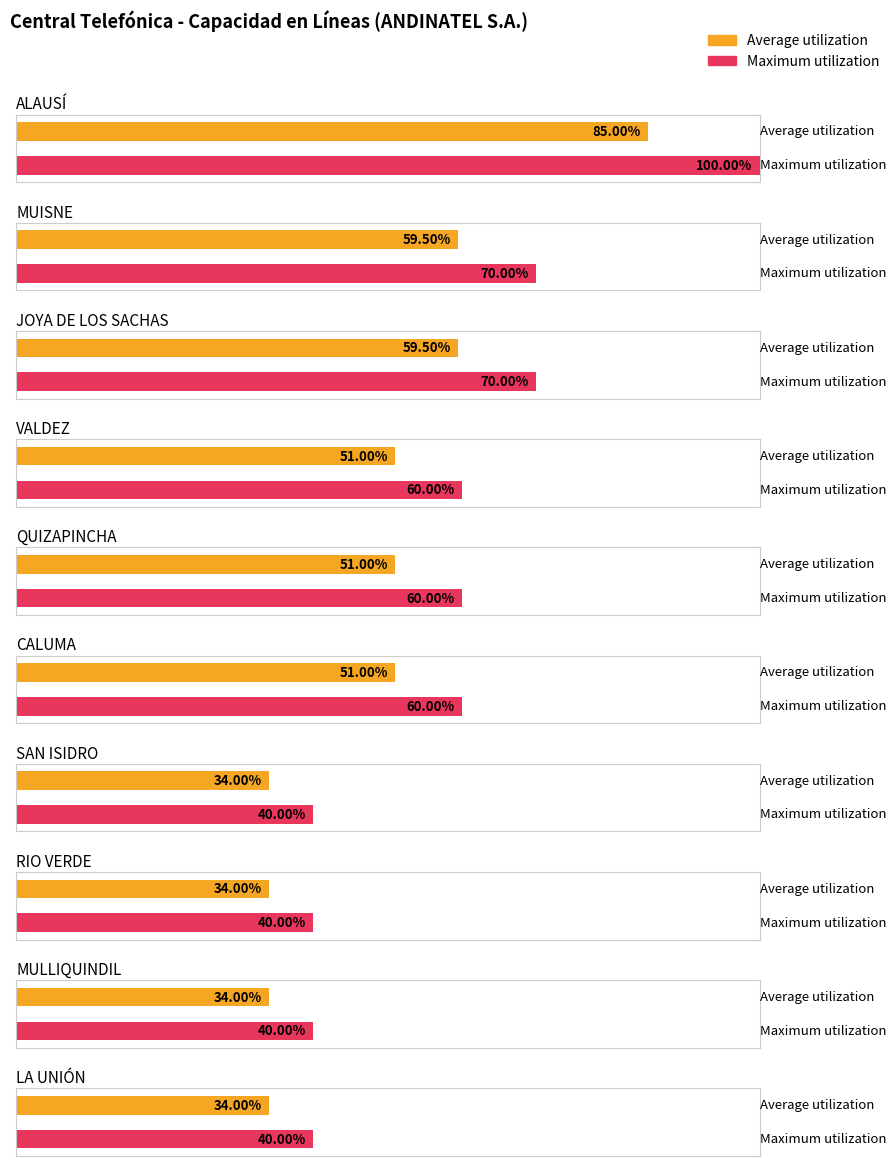

Rank the series at QUIZAPINCHA from lowest to highest value.

Average utilization, Maximum utilization